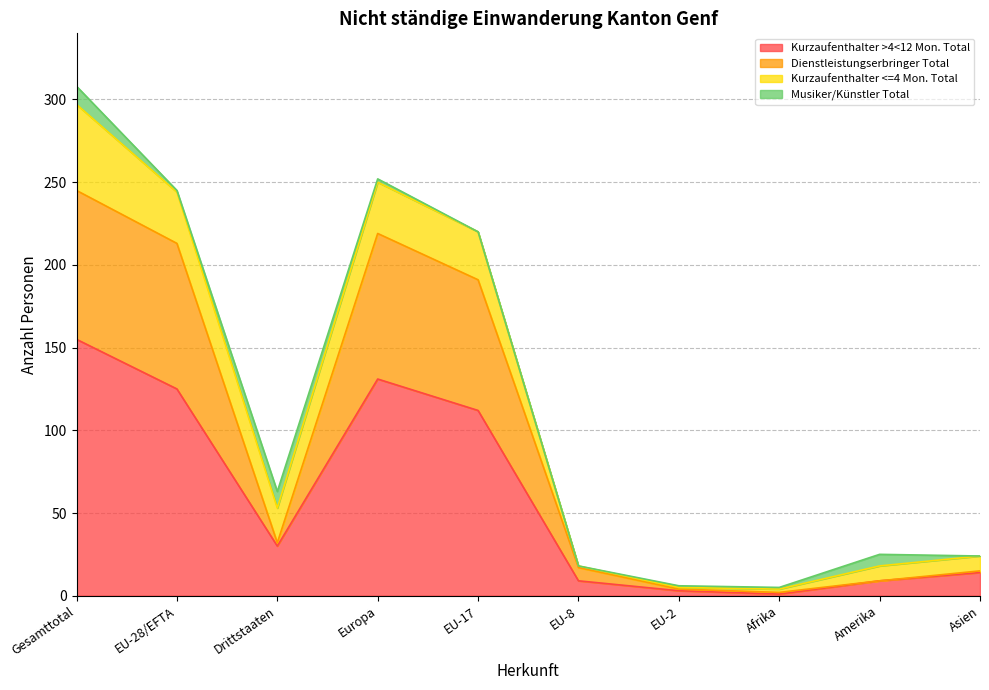

At which category is the sum across all series the highest?

Gesamttotal